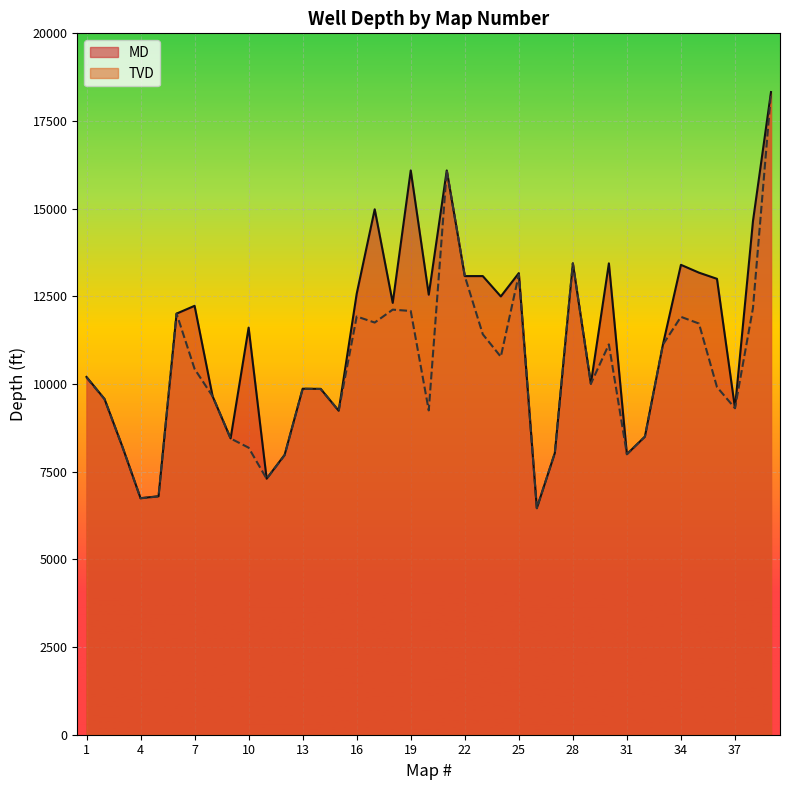

What is the difference between the second highest and second lowest values in the TVD series?

9349